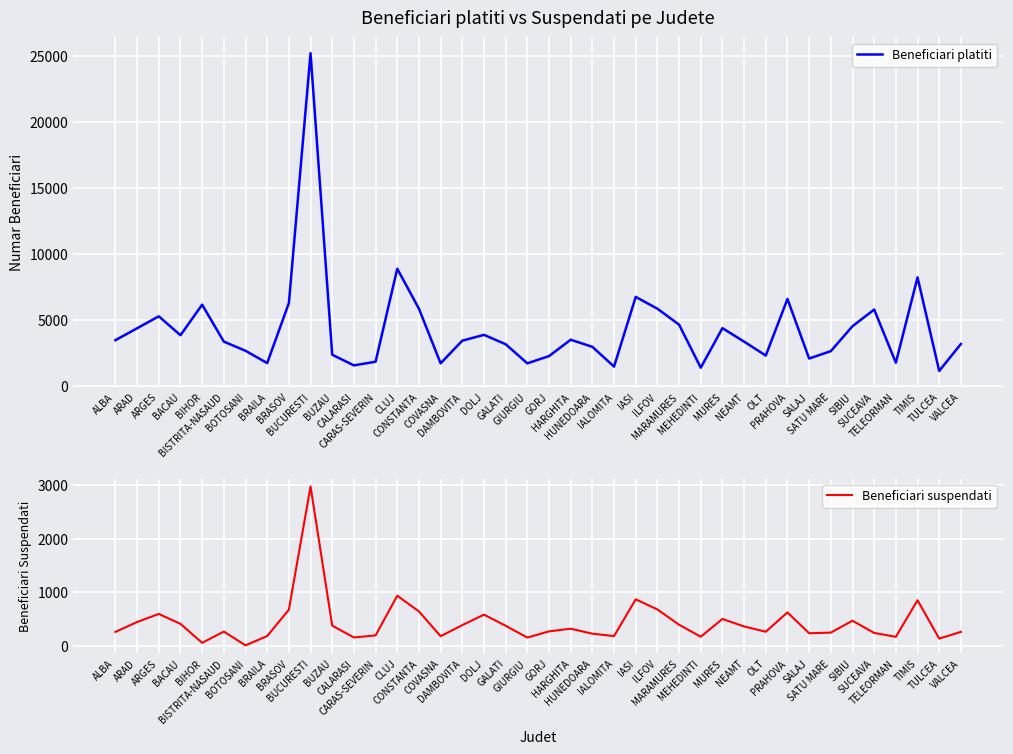

At which category does Beneficiari suspendati reach its first local peak?

ARGES